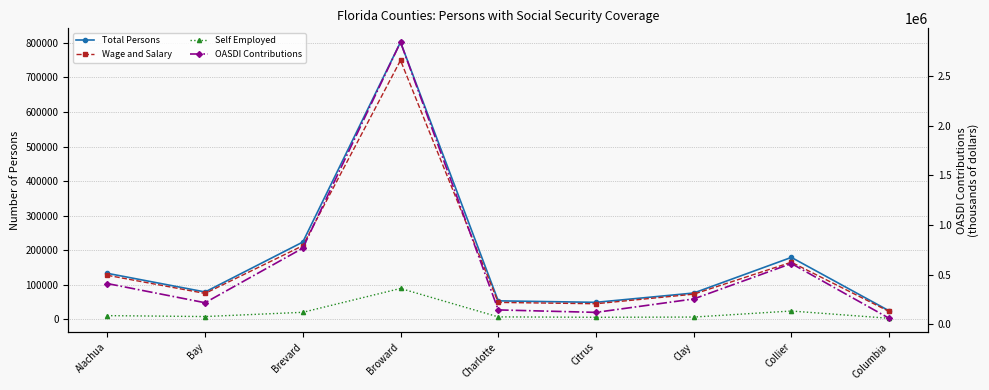

True or false: Wage and Salary and Self Employed intersect in this chart.

False